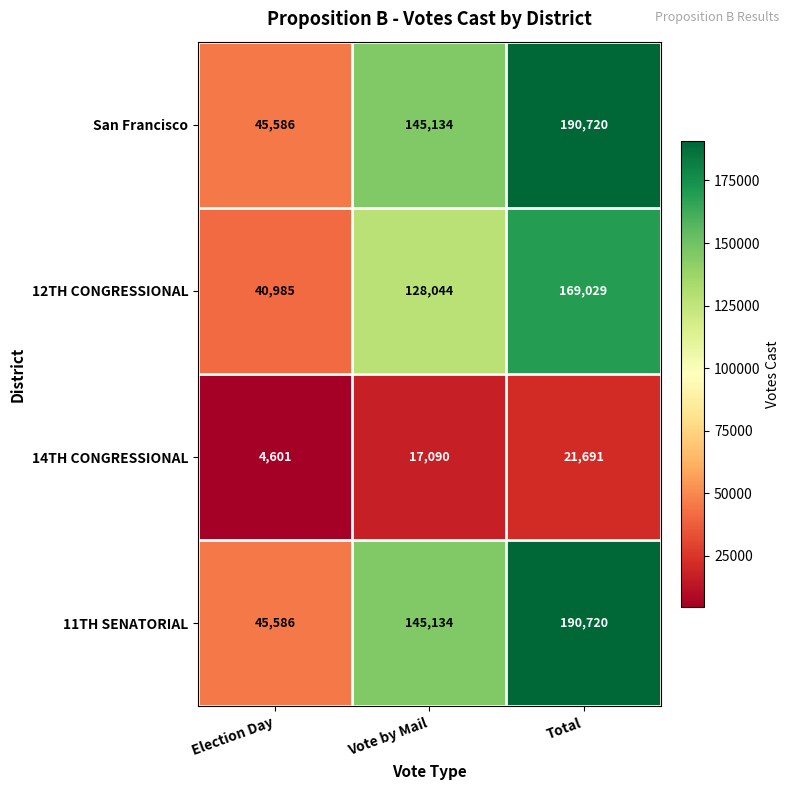

What is the average value of the 11TH SENATORIAL series?

127147